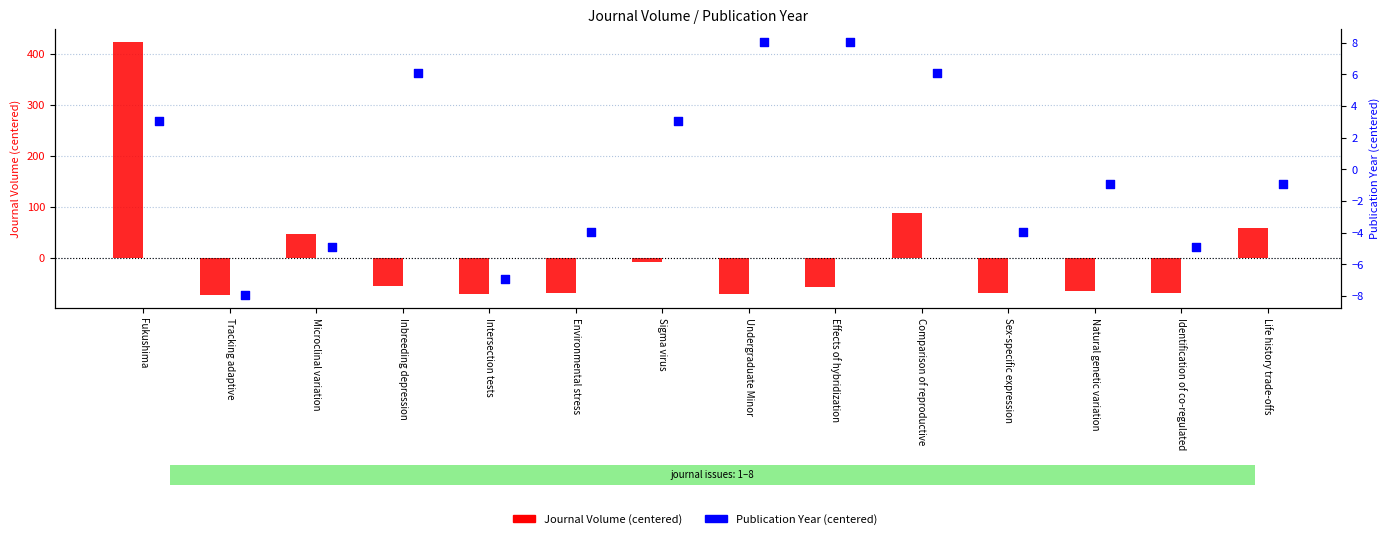

At how many categories does at least one series exceed 390?

1